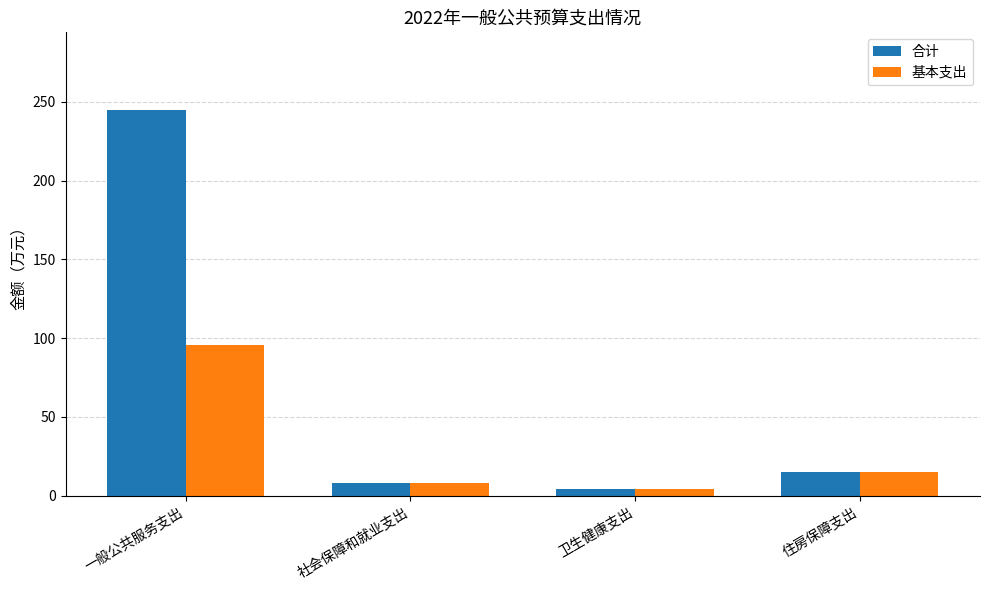

What is the spread (max minus min) of values at 一般公共服务支出?

149.4